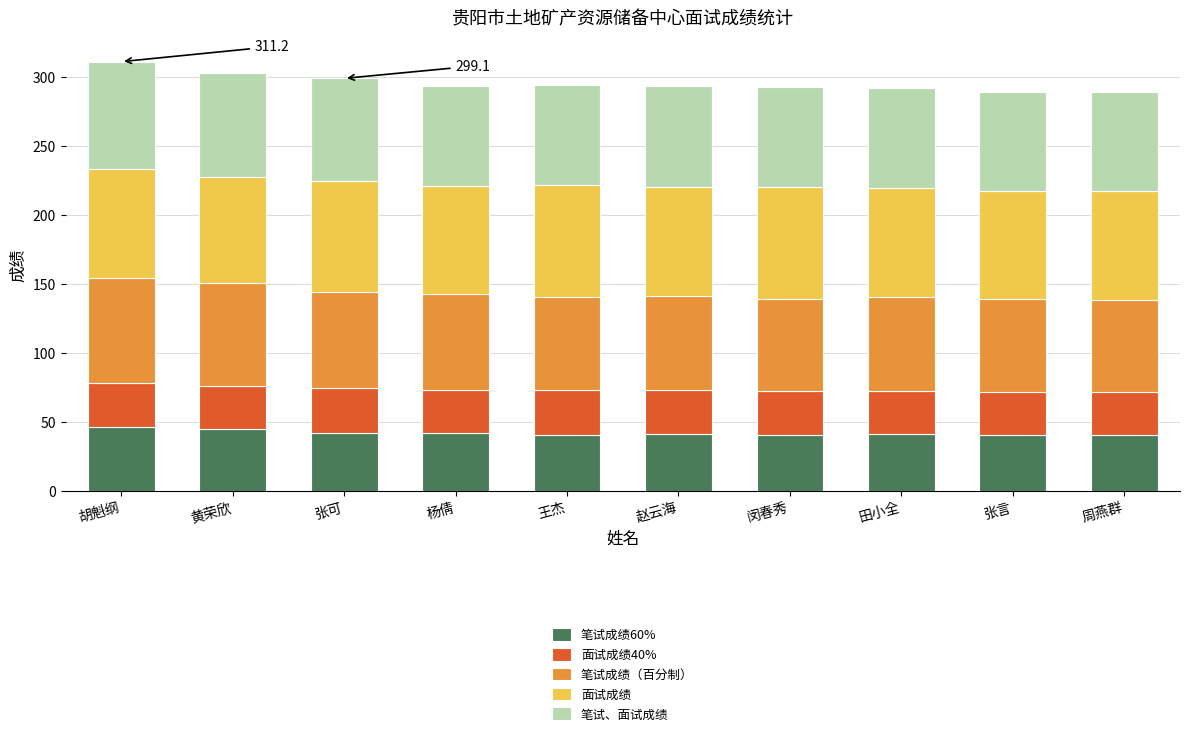

What is the total value across all series at 田小全?

291.8